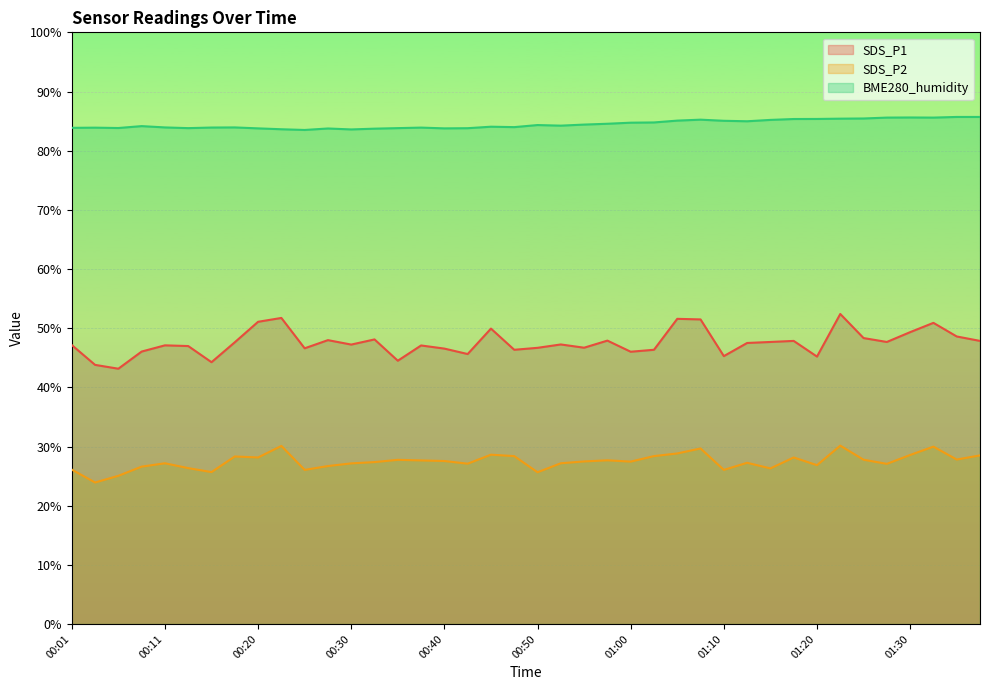

What is the average value of the SDS_P2 series?

27.5